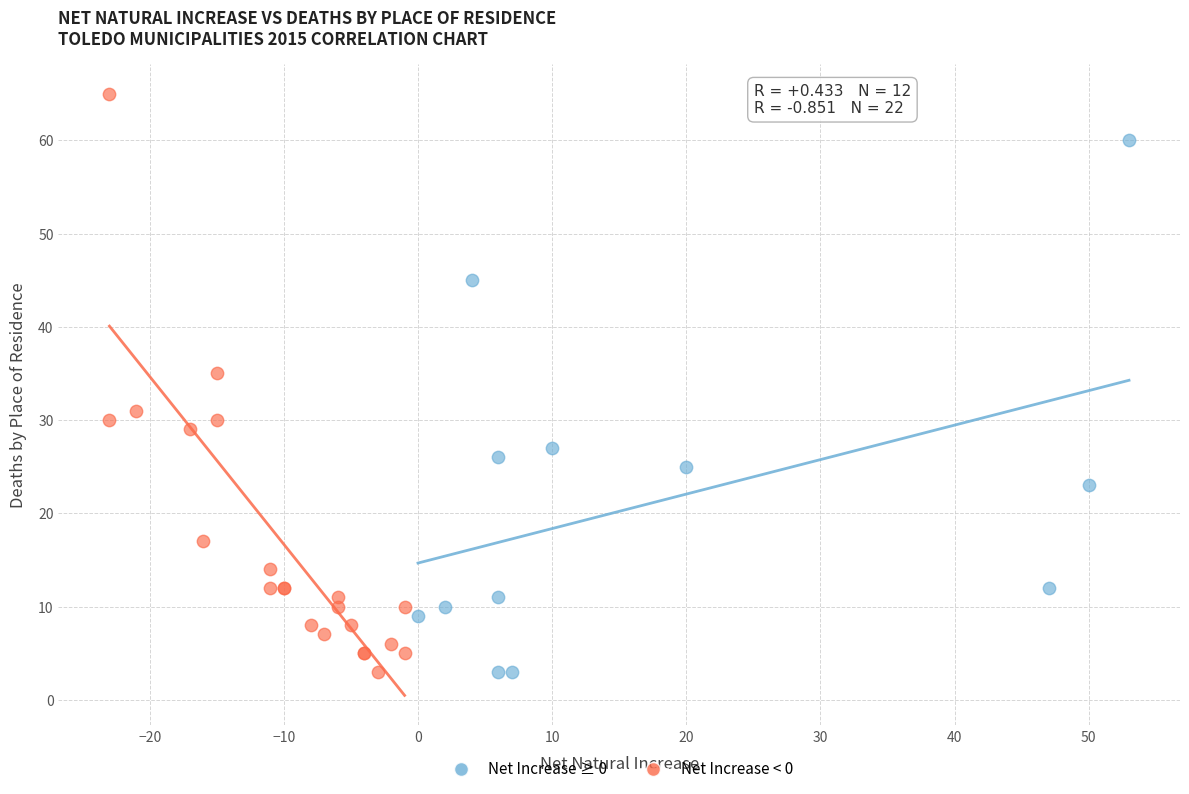

Which series reaches the maximum Y coordinate?

Net Increase < 0